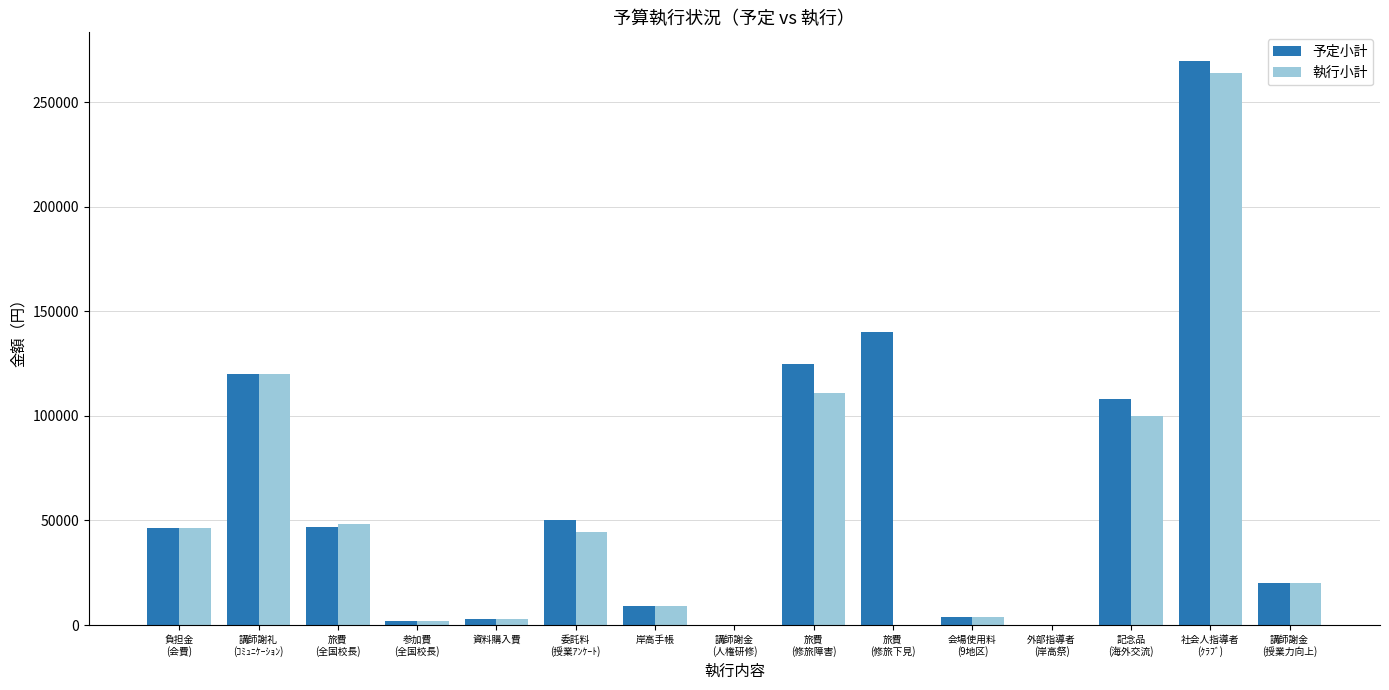

How many data points does each series have?

15